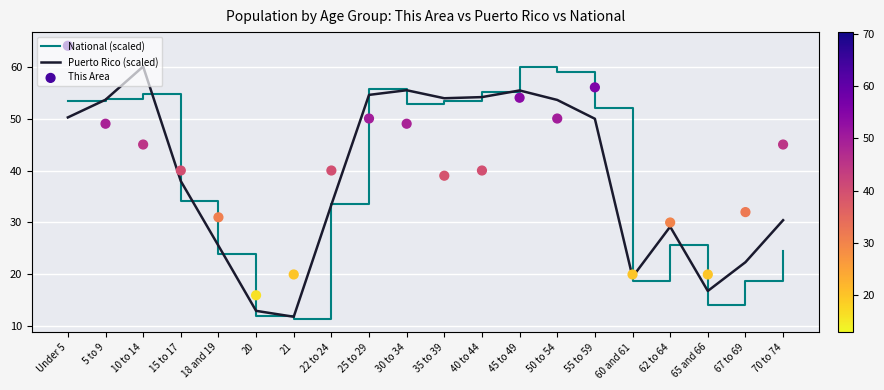

Which series reaches the maximum Y coordinate?

This Area